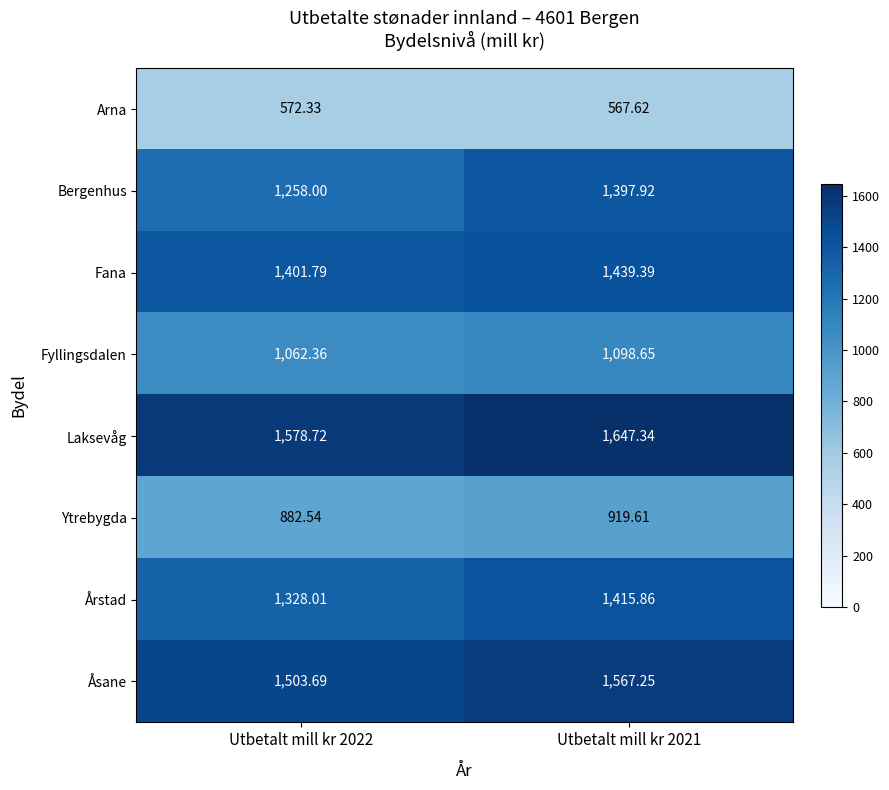

List the series in order of their peak value, highest first.

Laksevåg, Åsane, Fana, Årstad, Bergenhus, Fyllingsdalen, Ytrebygda, Arna